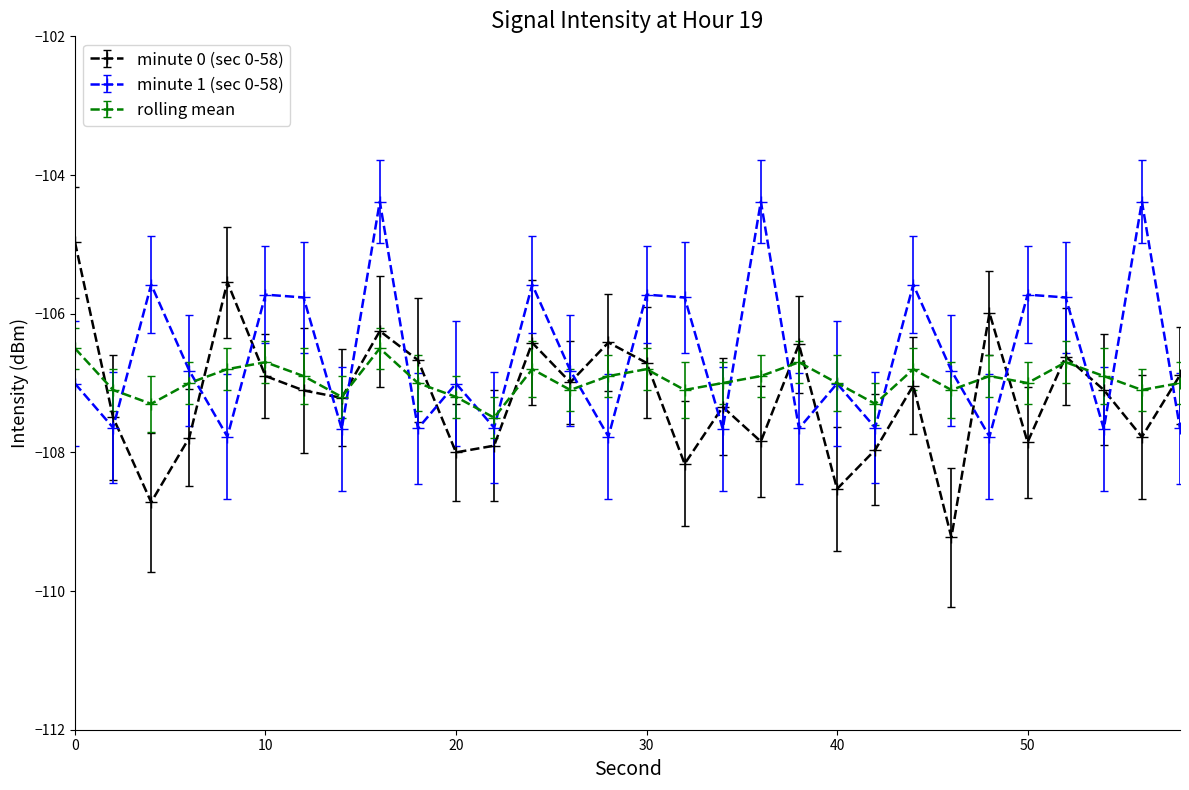

Rank the series by their maximum value, from highest to lowest.

minute 1 (sec 0-58), minute 0 (sec 0-58), rolling mean